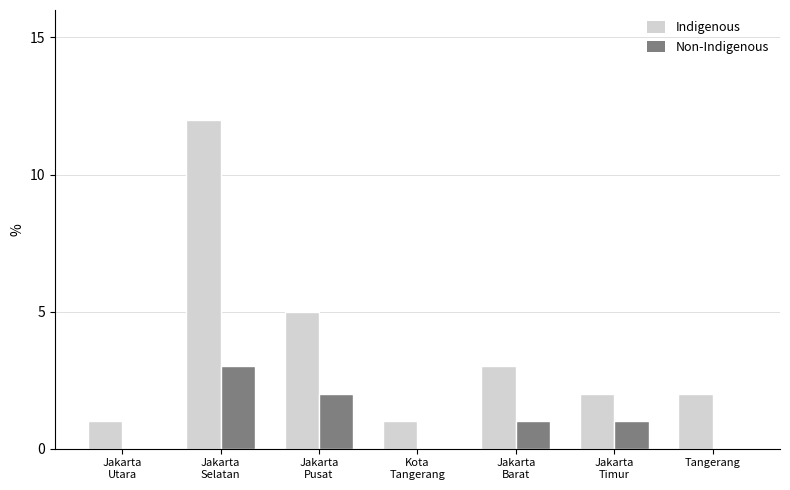

Which series has the largest total across all categories?

Indigenous